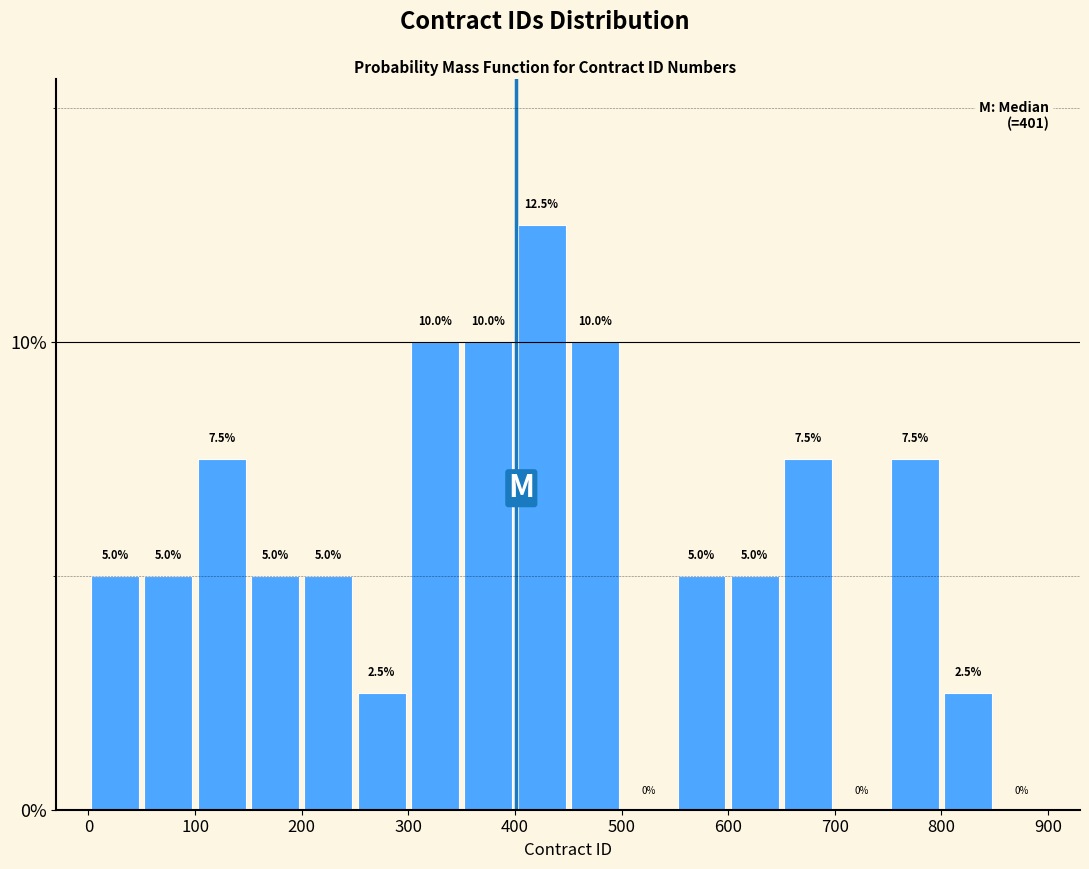

Reading left to right, transcribe this chart: for each bar, give the range it covers on the x-axis and its height.

0 to 50: 5.0
50 to 100: 5.0
100 to 150: 7.5
150 to 200: 5.0
200 to 250: 5.0
250 to 300: 2.5
300 to 350: 10.0
350 to 400: 10.0
400 to 450: 12.5
450 to 500: 10.0
500 to 550: 0.0
550 to 600: 5.0
600 to 650: 5.0
650 to 700: 7.5
700 to 750: 0.0
750 to 800: 7.5
800 to 850: 2.5
850 to 900: 0.0